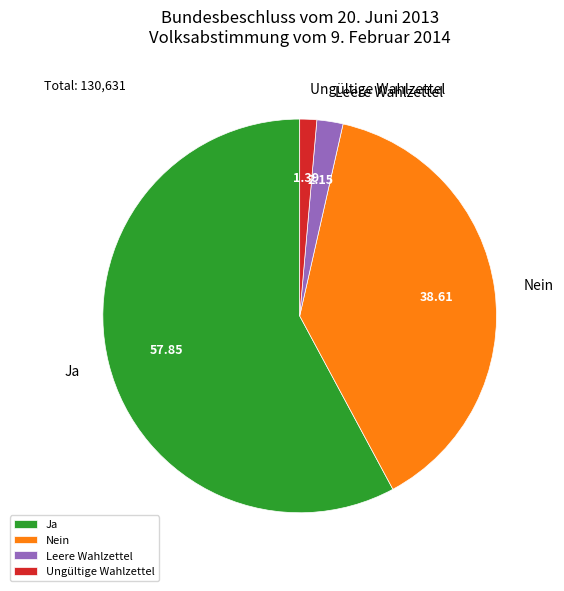

Which slice represents more than half of the pie?

Ja